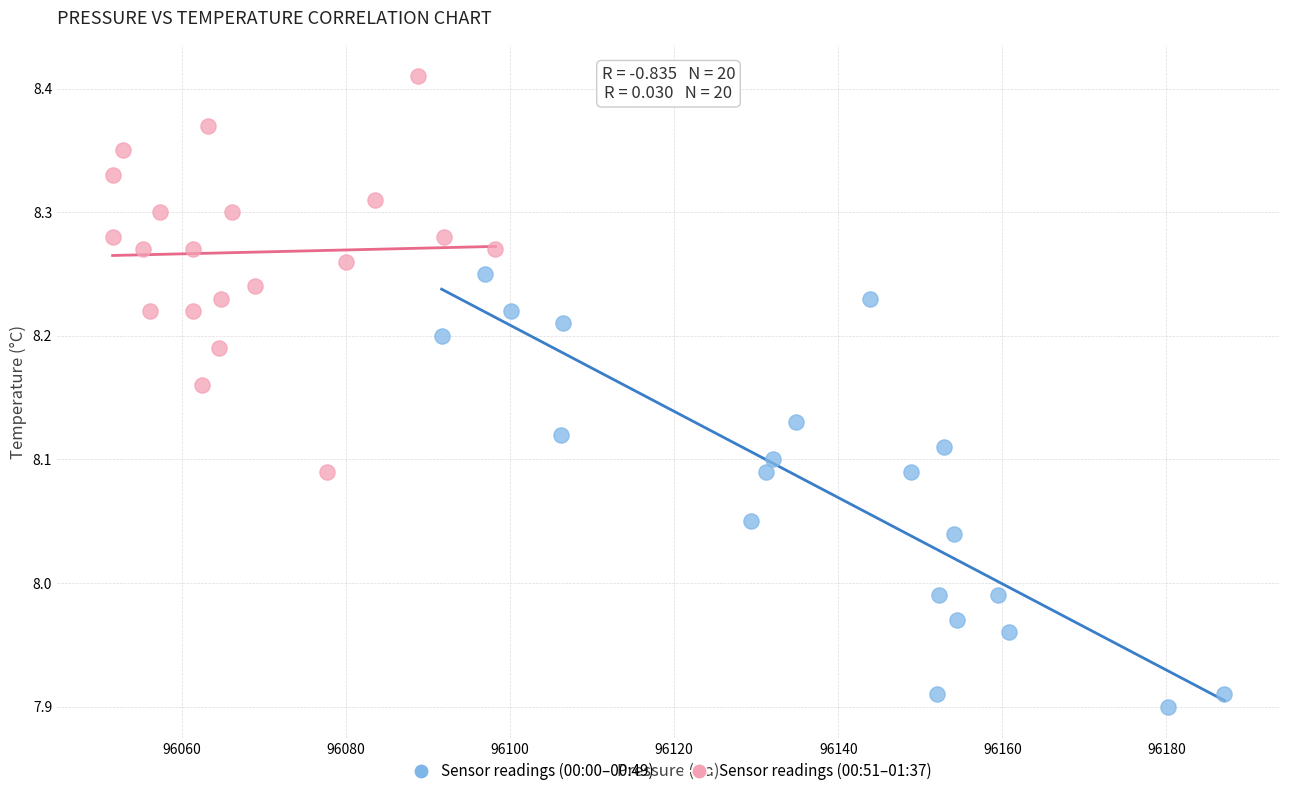

What are all the series names shown in the legend?

Sensor readings (00:00–00:49), Sensor readings (00:51–01:37)